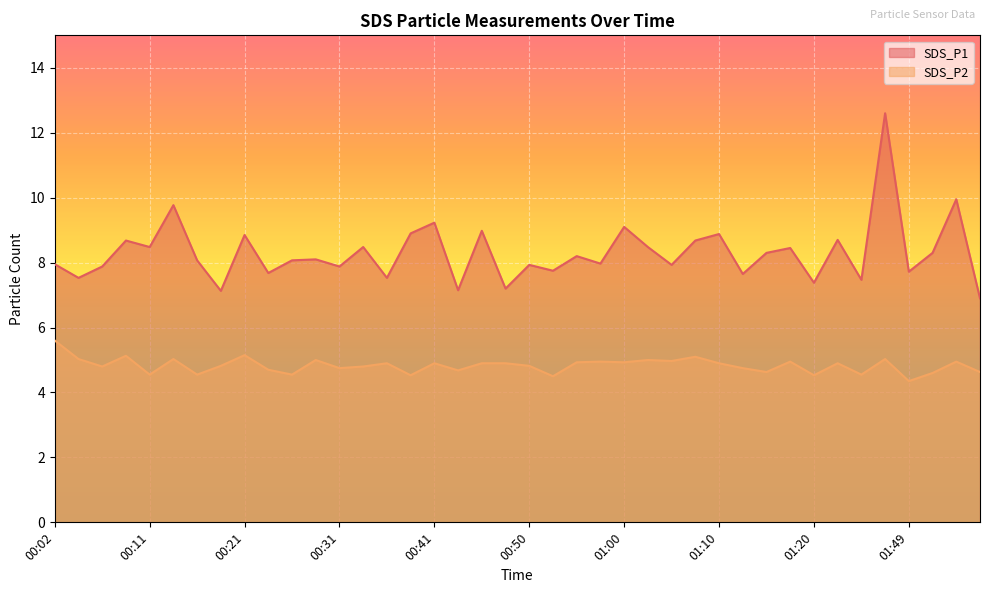

What is the label of the 37th point from the left?

01:49